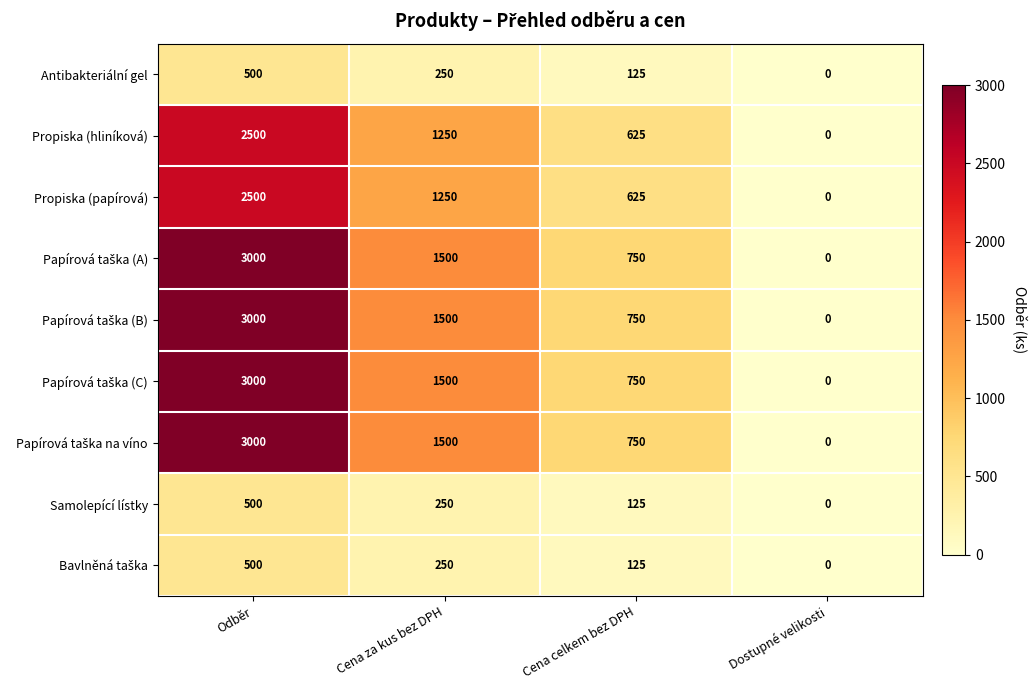

True or false: Propiska (hliníková) has a value of 1250 at Cena za kus bez DPH.

True